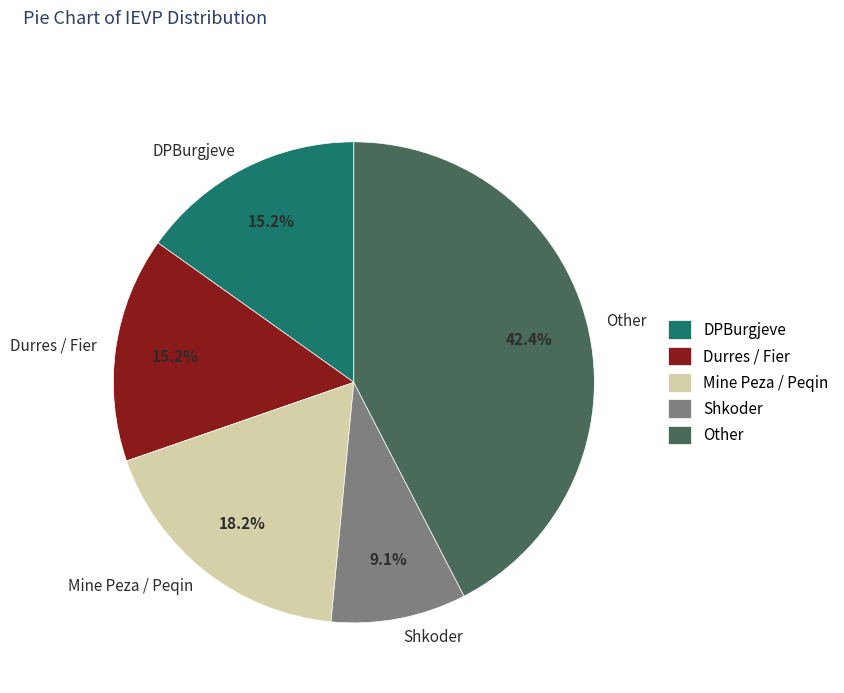

Do Shkoder and DPBurgjeve together represent more than half of the pie?

No